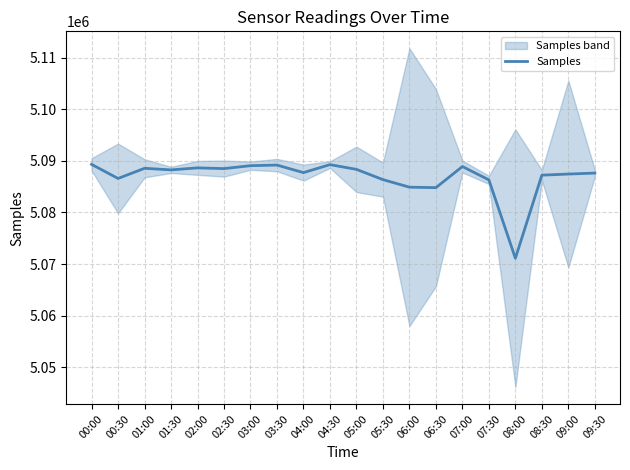

Where is the data nearest to the value 5080210?

06:30